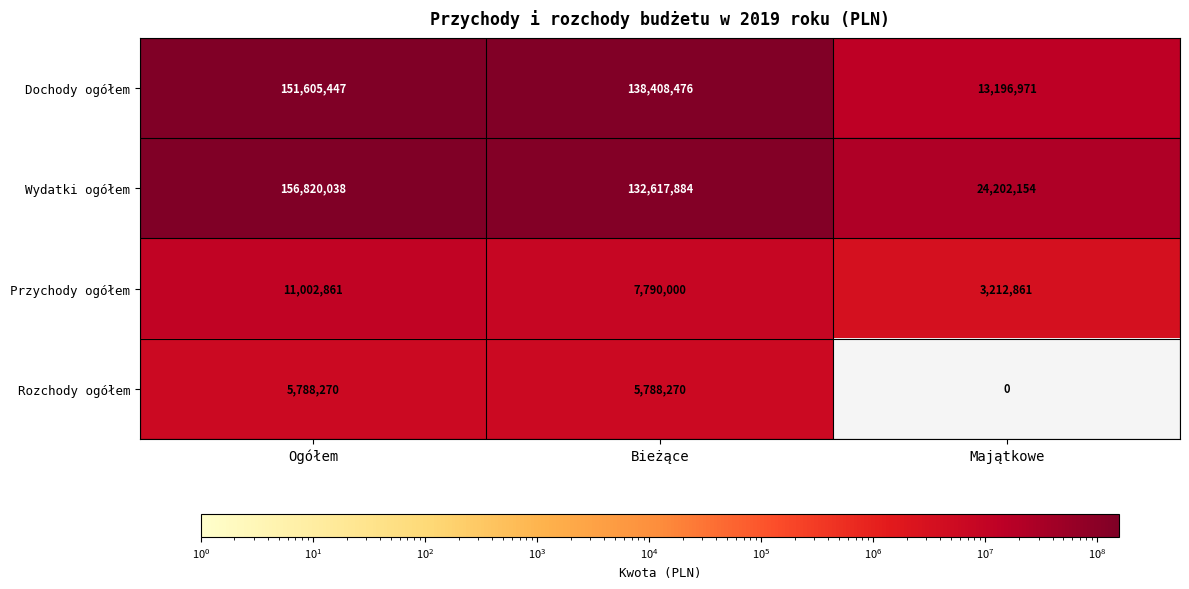

At which label does Wydatki ogółem first exceed 132617884?

Ogółem